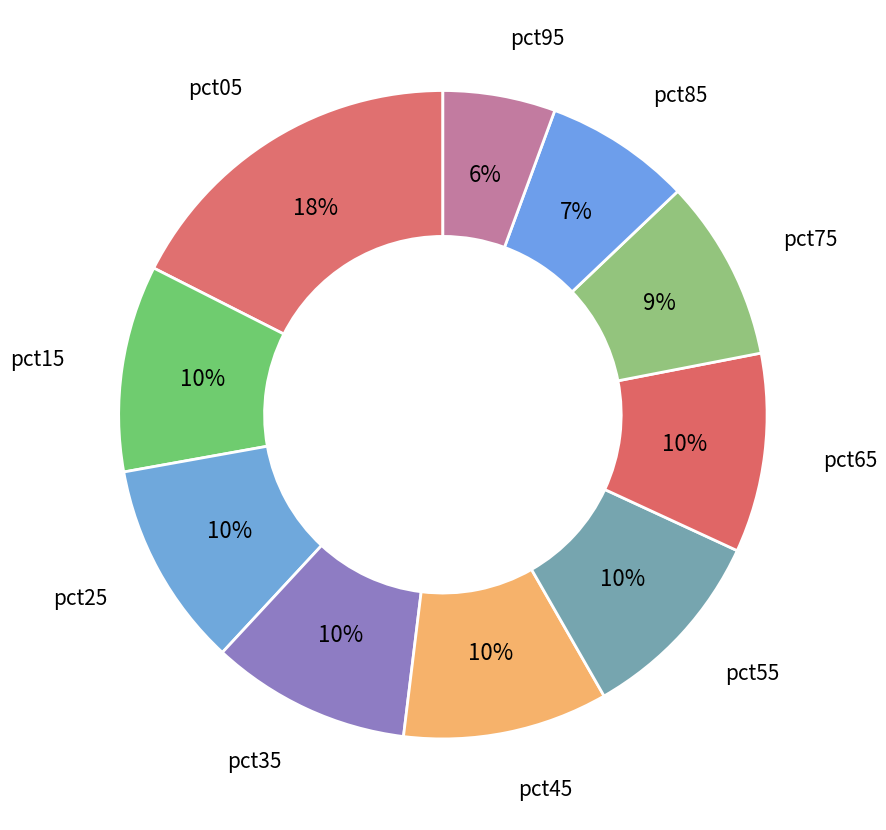

The pct95 slice represents 6% of the pie. True or false?

True